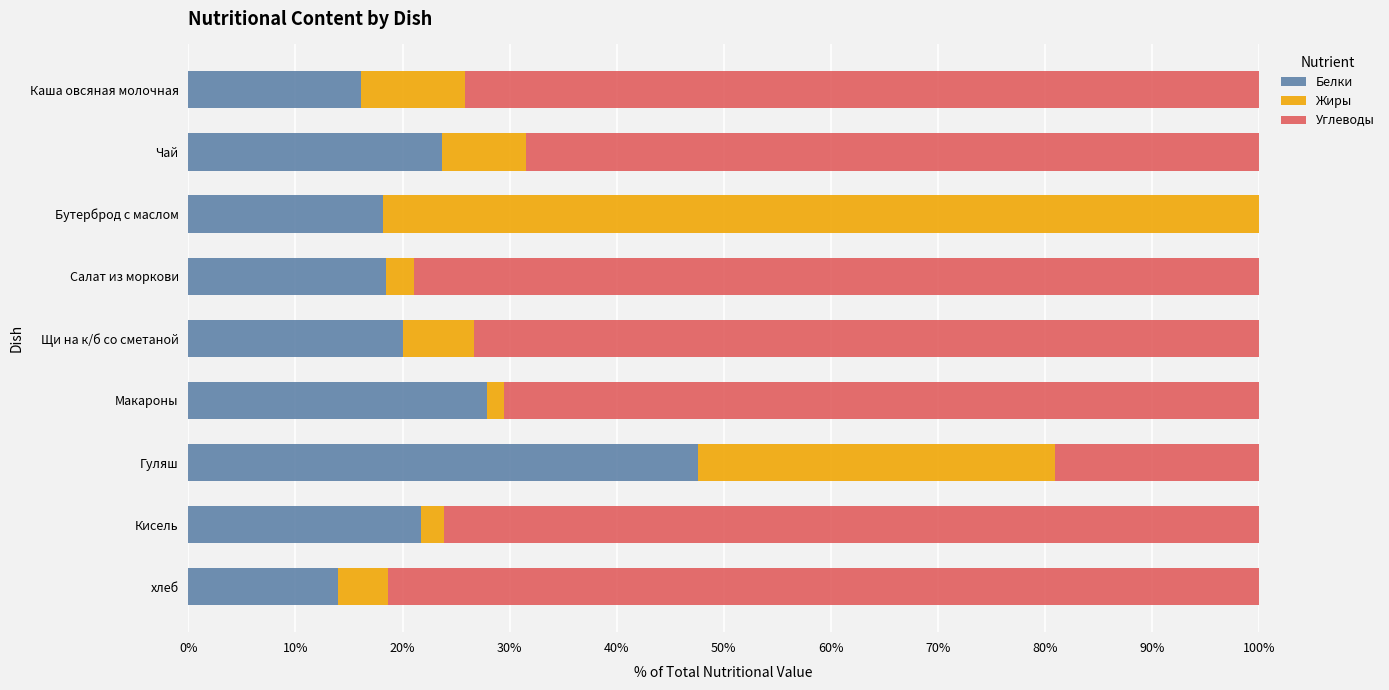

What is the total value across all series at Бутерброд с маслом?

100.0